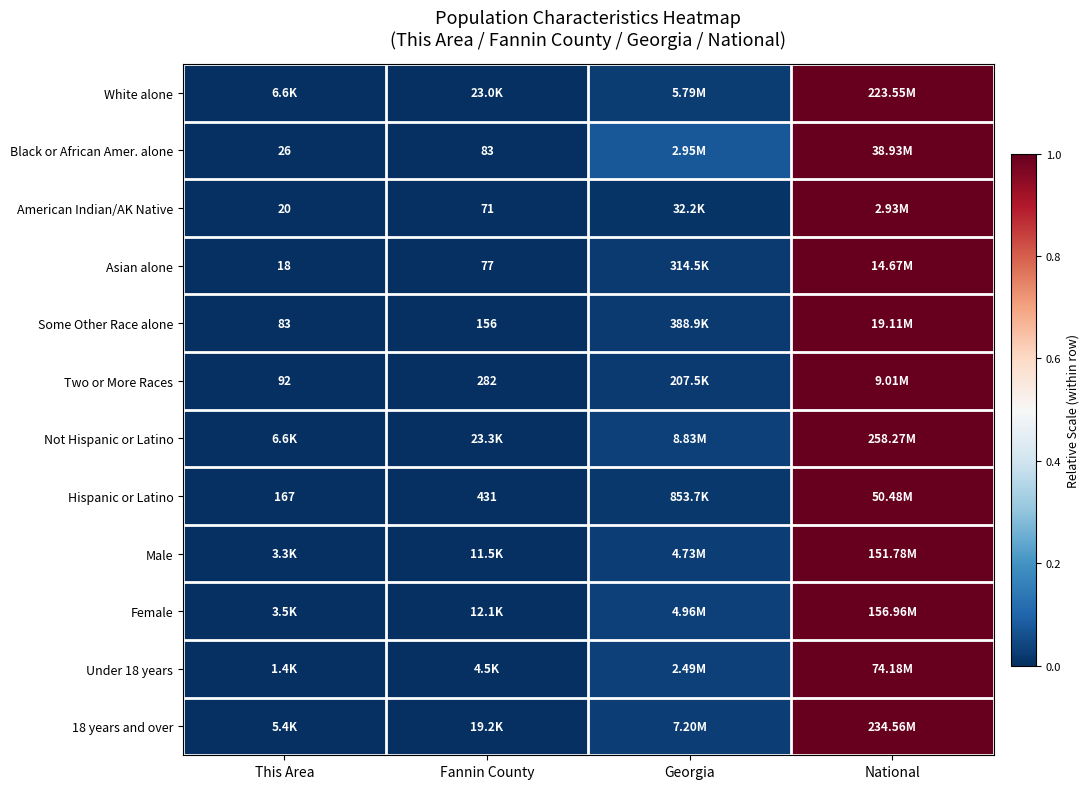

List the labels in order of American Indian/AK Native value, largest first.

National, Georgia, Fannin County, This Area